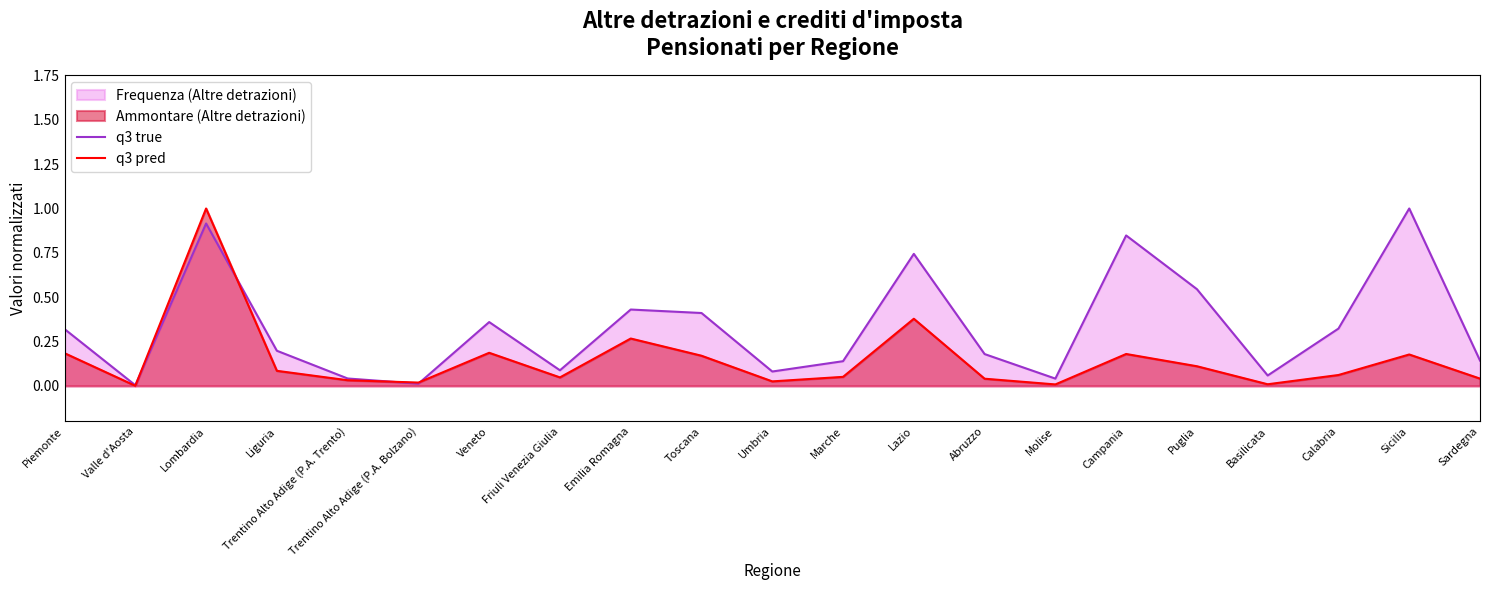

Rank the categories by q3 true value from highest to lowest.

Sicilia, Lombardia, Campania, Lazio, Puglia, Emilia Romagna, Toscana, Veneto, Calabria, Piemonte, Liguria, Abruzzo, Sardegna, Marche, Friuli Venezia Giulia, Umbria, Basilicata, Trentino Alto Adige (P.A. Trento), Molise, Trentino Alto Adige (P.A. Bolzano), Valle d'Aosta